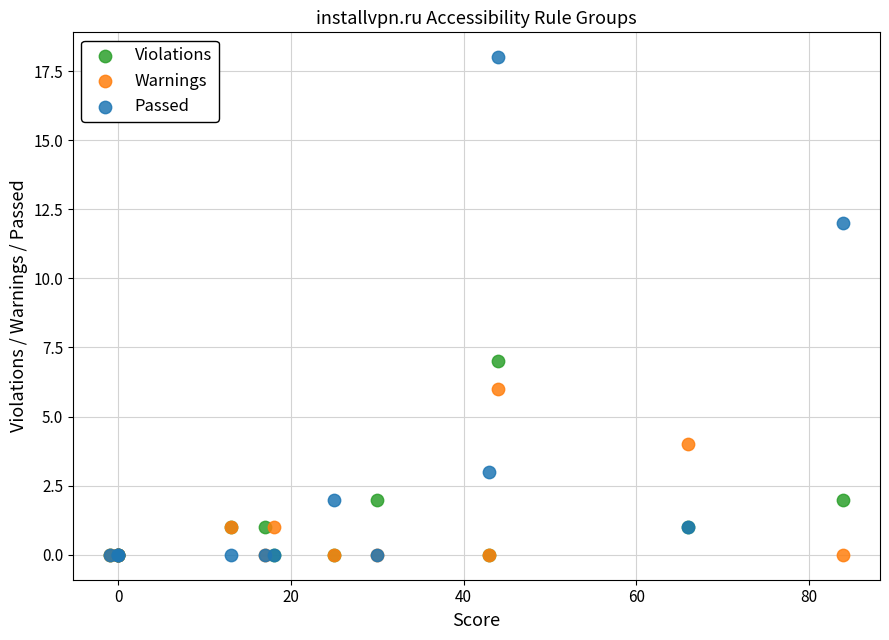

Across all series, what Y value is closest to 9?

7